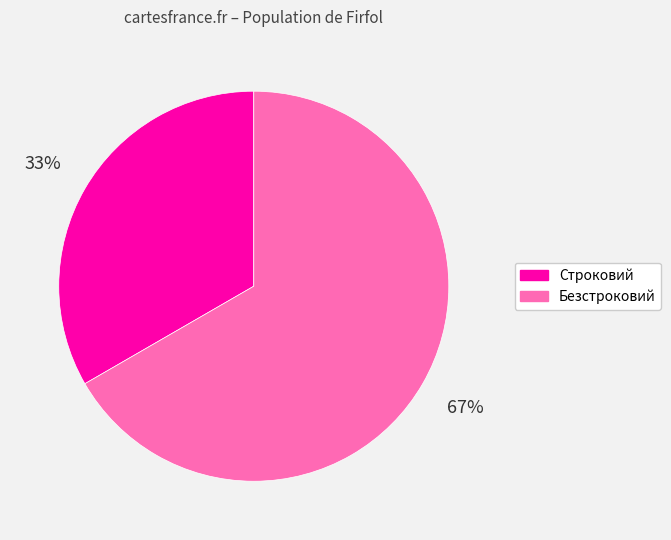

To the nearest percent, what portion does Строковий represent?

33%